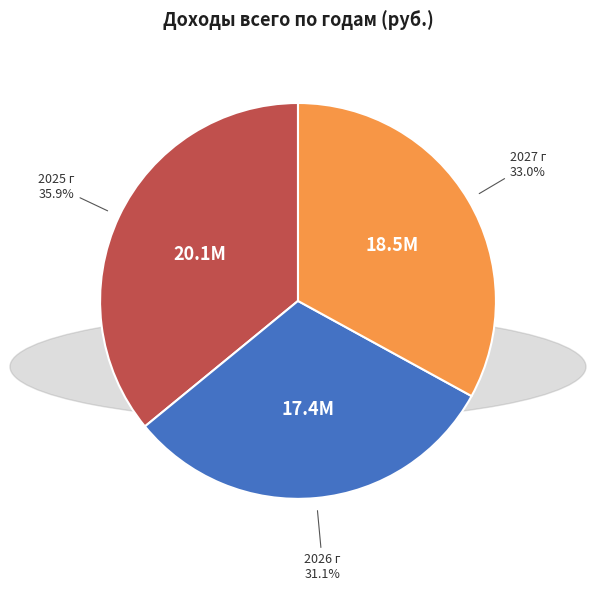

To the nearest percent, what is the average slice percentage?

33%